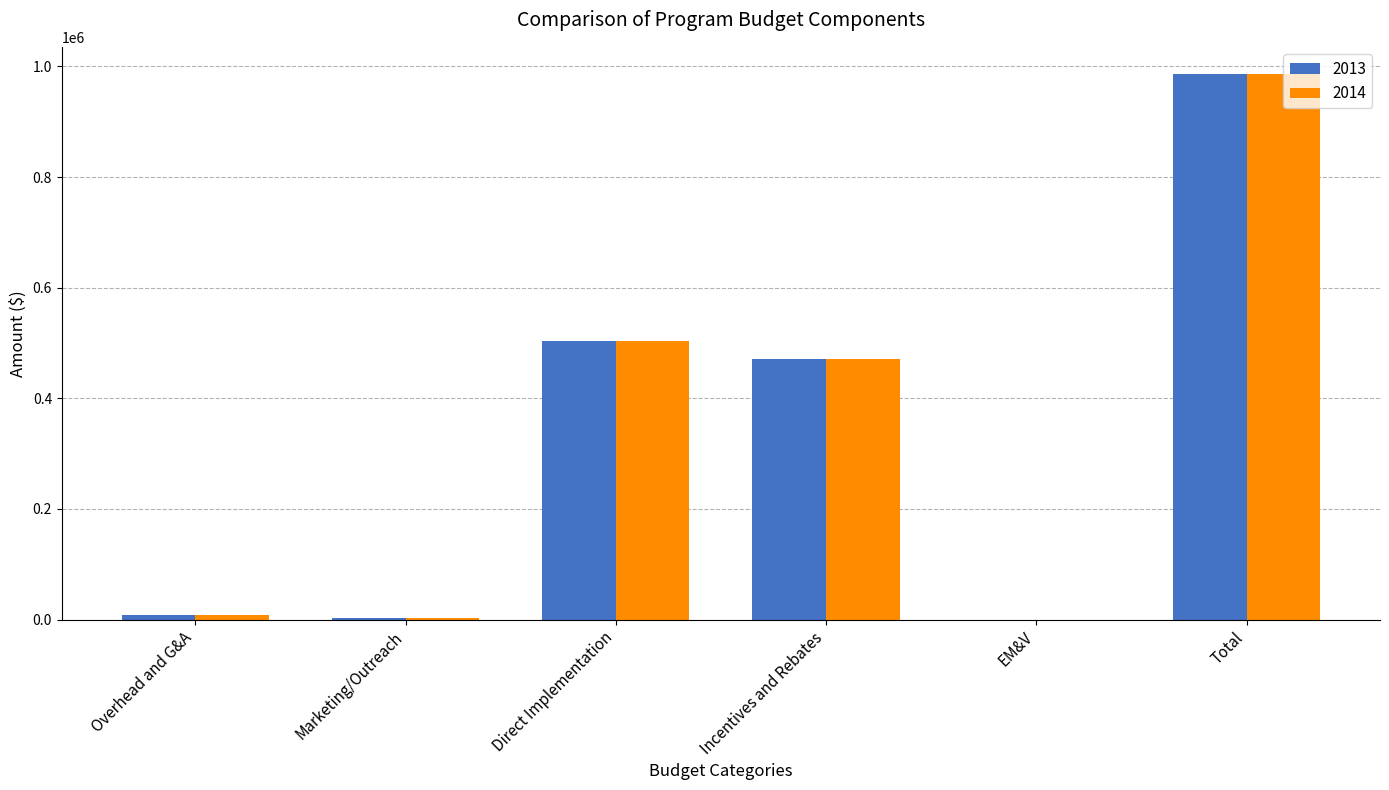

At which category is the sum across all series the highest?

Total